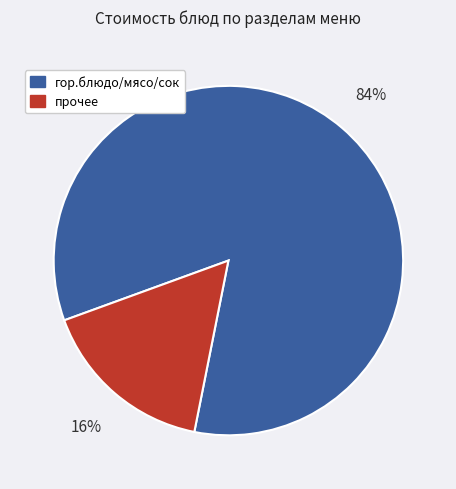

What percentage is the гор.блюдо/мясо/сок slice, to the nearest percent?

84%